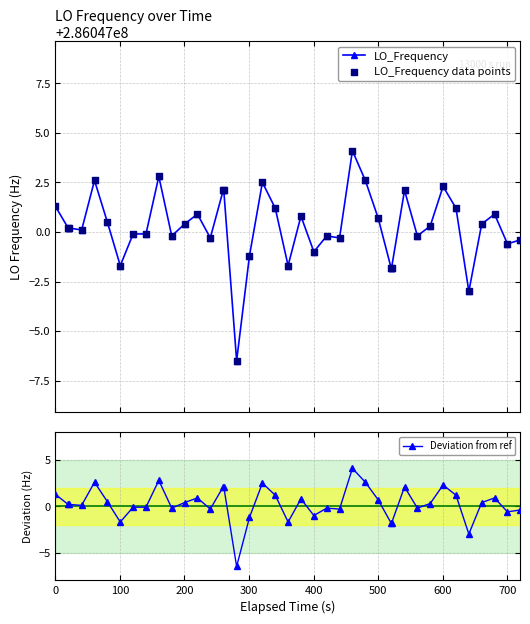

Which series has the widest spread of Y values?

LO_Frequency